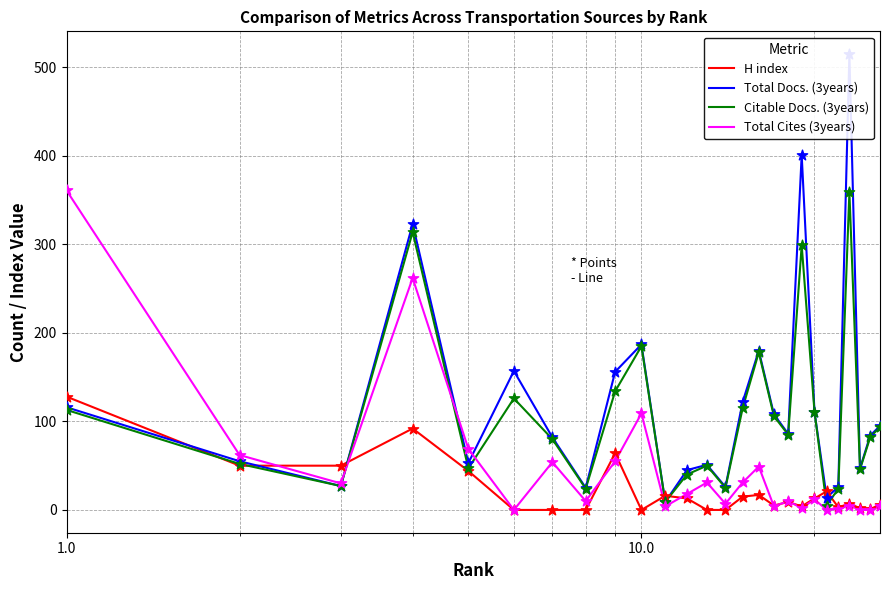

What are all the series names shown in the legend?

H index, Total Docs. (3years), Citable Docs. (3years), Total Cites (3years)